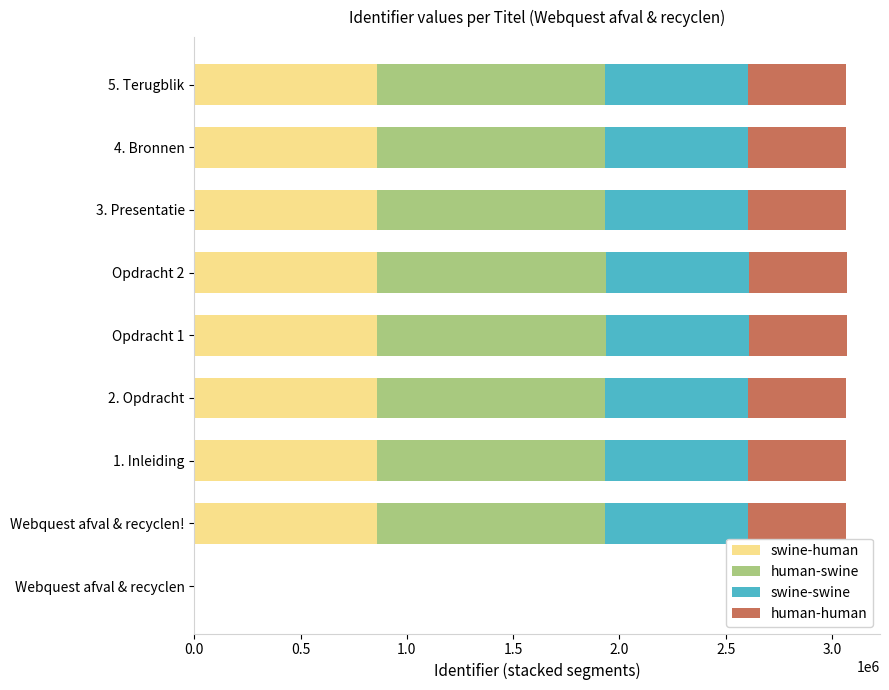

The value of swine-human at 2. Opdracht is 858869.5. True or false?

True